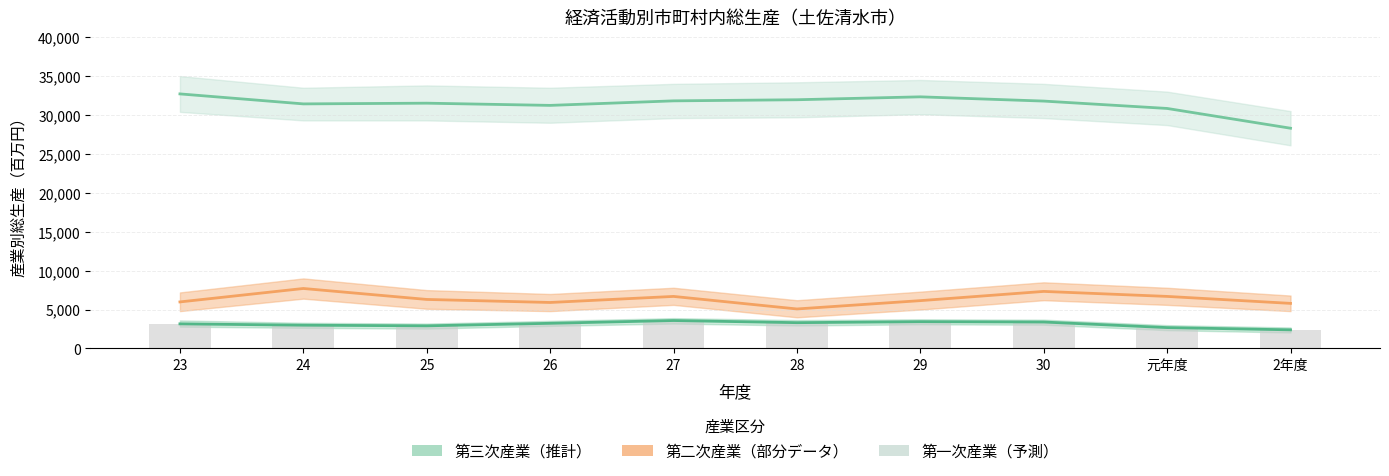

Reading left to right, list all the values displayed in this chart.

第一次産業: 23=3162	24=2989	25=2907	26=3233	27=3589	28=3315	29=3443	30=3397	元年度=2683	2年度=2393
第二次産業: 23=5980	24=7707	25=6299	26=5909	27=6687	28=5075	29=6145	30=7331	元年度=6688	2年度=5793
第三次産業: 23=32708	24=31425	25=31516	26=31233	27=31814	28=31957	29=32331	30=31786	元年度=30839	2年度=28298